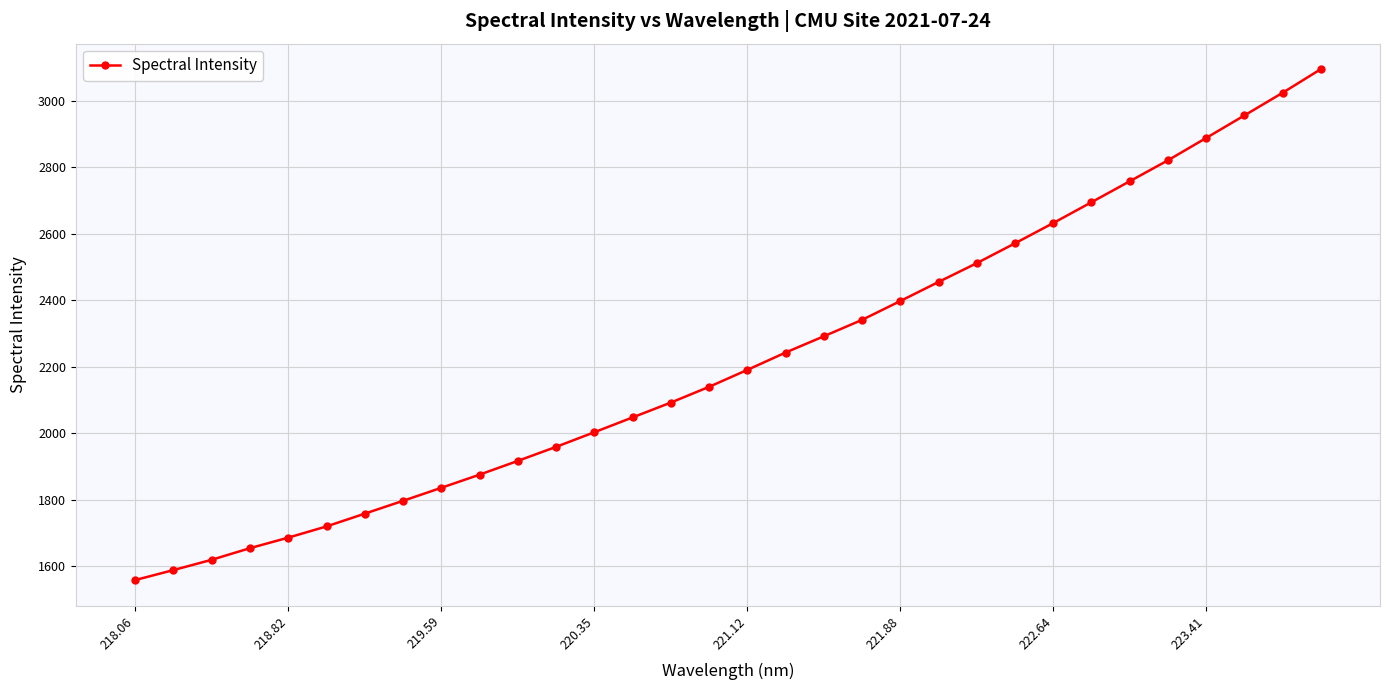

Reading right to left, transcribe all the data shown in this chart.

3094.2	3023.1	2955.1	2887.3	2820.3	2757.3	2694.3	2631.7	2570.8	2511.2	2454.6	2397.3	2340.7	2291.3	2242.5	2190.3	2139.4	2092.0	2047.4	2002.8	1958.9	1916.7	1875.3	1835.7	1796.6	1758.0	1719.6	1685.9	1654.2	1619.3	1588.3	1558.3